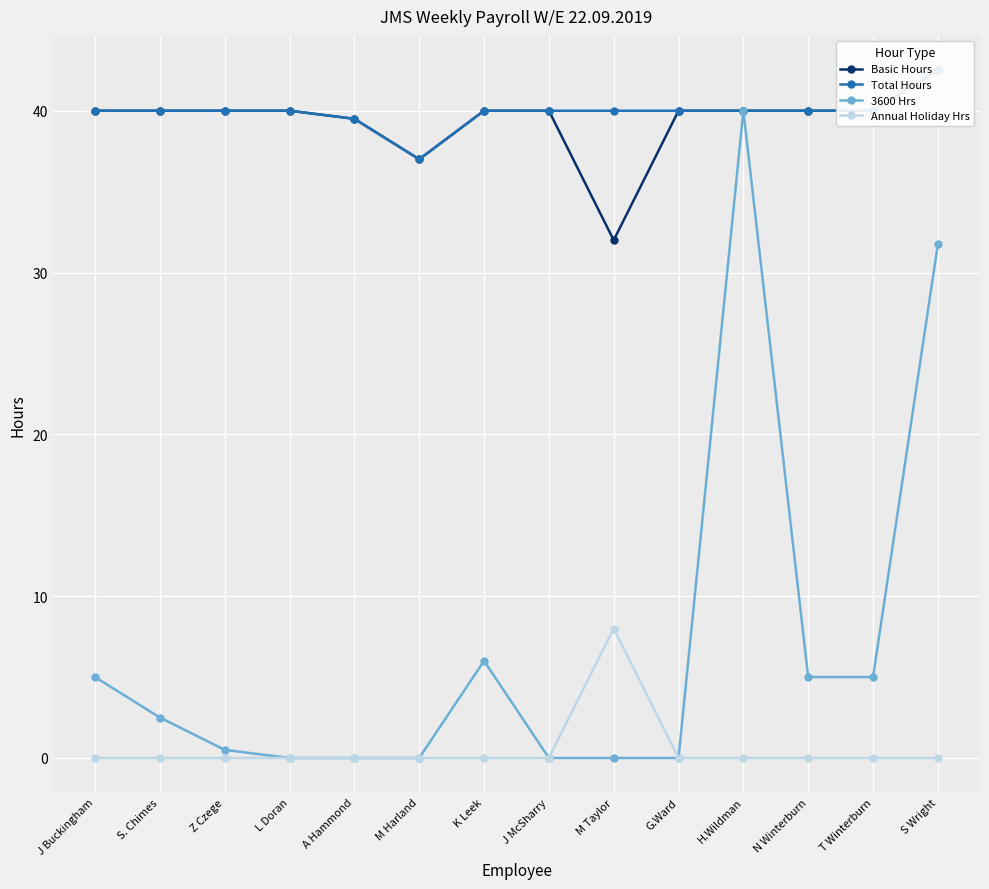

What is the label of the 9th point from the left?

M Taylor